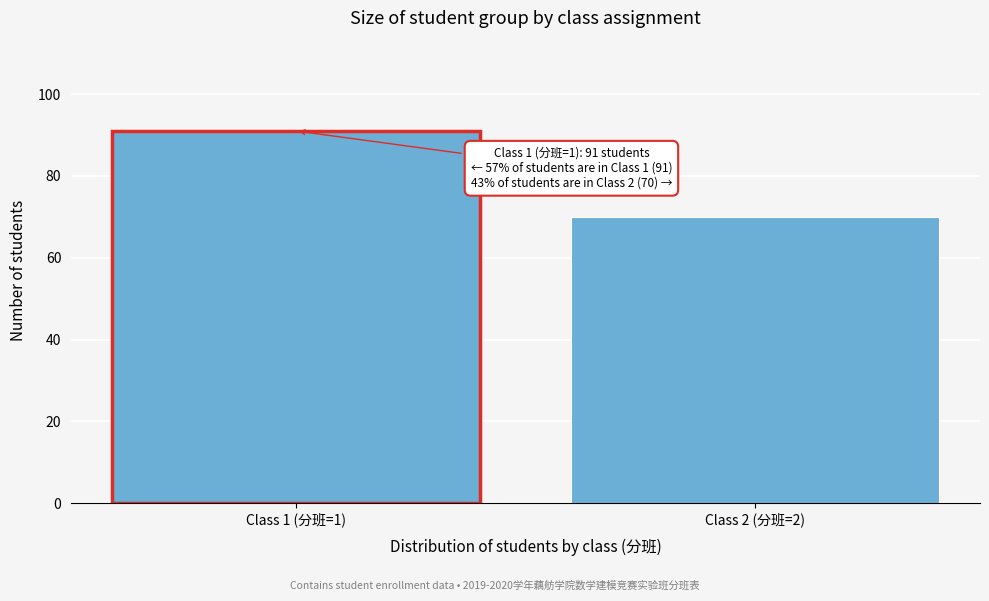

Reading left to right, transcribe all the data shown in this chart.

Class 1 (分班=1)=91	Class 2 (分班=2)=70